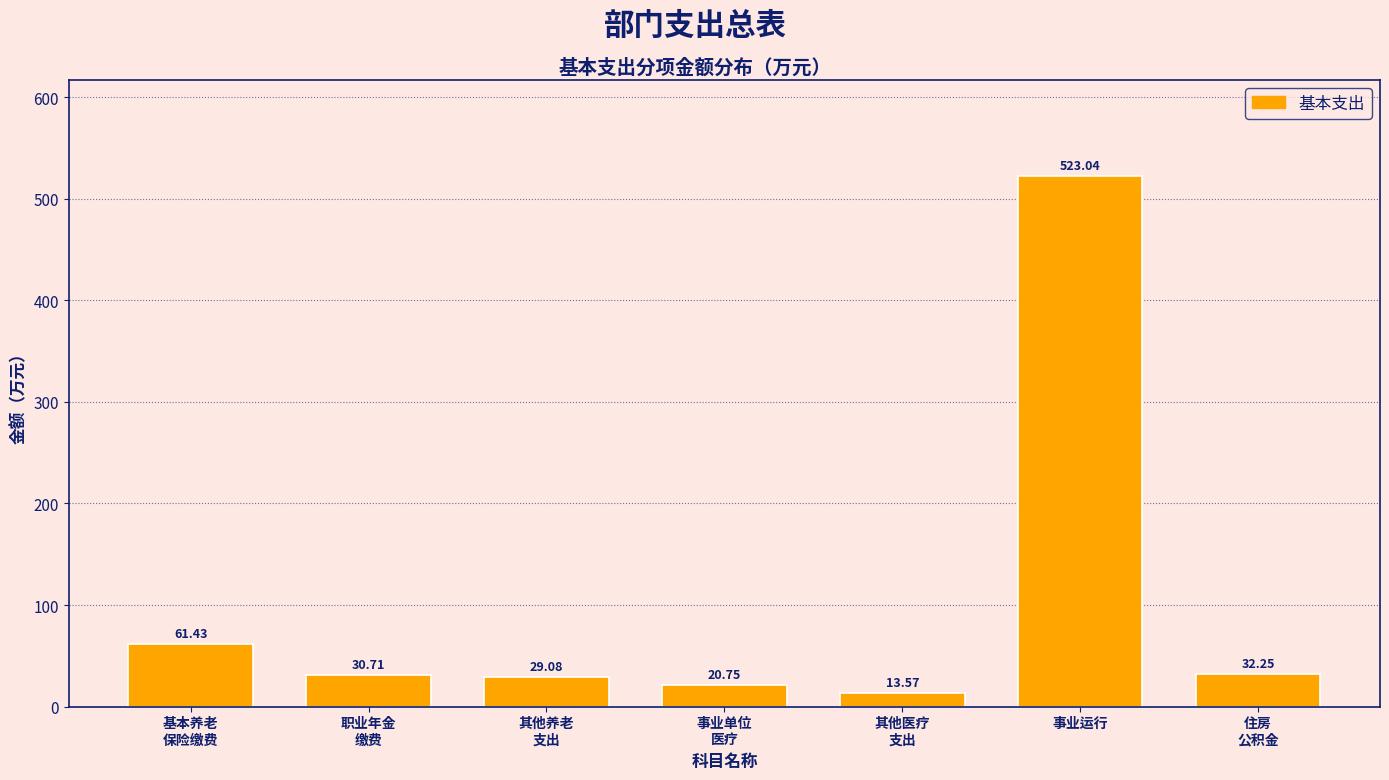

At which category does the chart reach its peak across all series?

事业运行